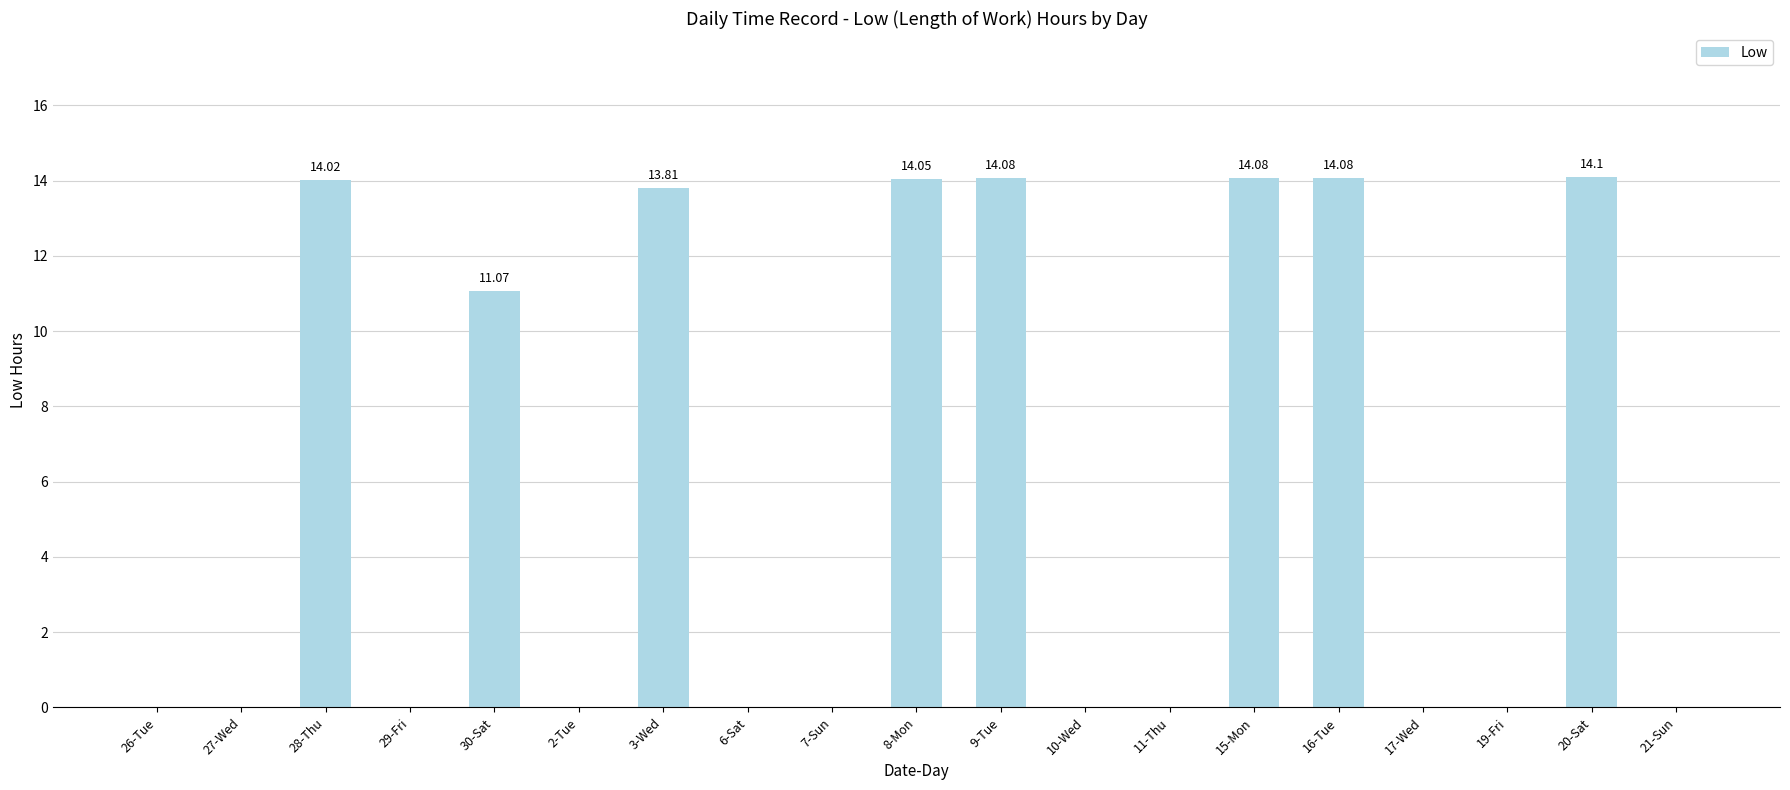

What is the change in value from 27-Wed to 9-Tue?

+14.1